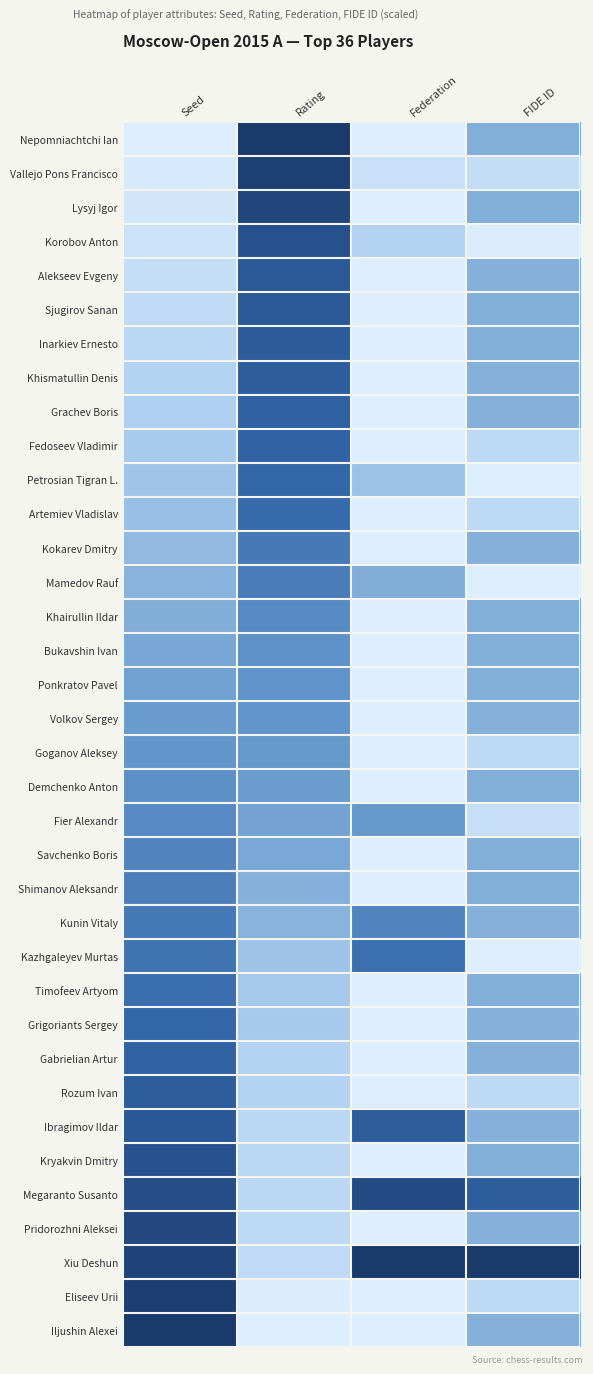

Rank the series by their maximum value, from lowest to highest.

Goganov Aleksey, Volkov Sergey, Ponkratov Pavel, Bukavshin Ivan, Demchenko Anton, Fier Alexandr, Khairullin Ildar, Savchenko Boris, Shimanov Aleksandr, Mamedov Rauf, Kokarev Dmitry, Kunin Vitaly, Kazhgaleyev Murtas, Timofeev Artyom, Artemiev Vladislav, Grigoriants Sergey, Petrosian Tigran L., Fedoseev Vladimir, Gabrielian Artur, Grachev Boris, Khismatullin Denis, Rozum Ivan, Inarkiev Ernesto, Sjugirov Sanan, Alekseev Evgeny, Ibragimov Ildar, Kryakvin Dmitry, Korobov Anton, Megaranto Susanto, Pridorozhni Aleksei, Lysyj Igor, Vallejo Pons Francisco, Eliseev Urii, Nepomniachtchi Ian, Xiu Deshun, Iljushin Alexei